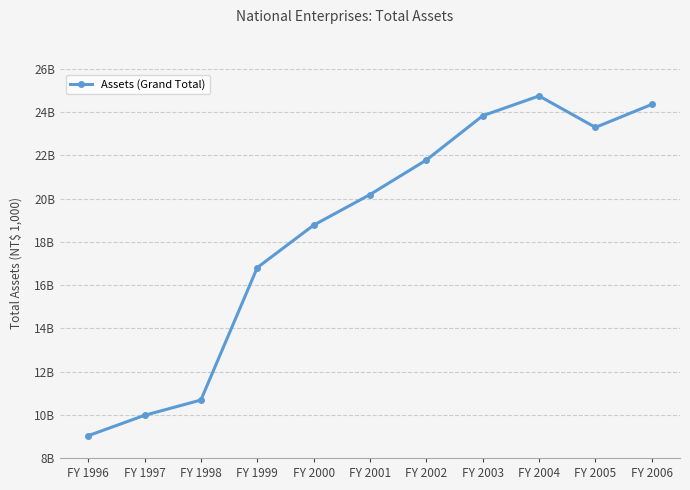

Is this an area chart (filled region under the line)?

No